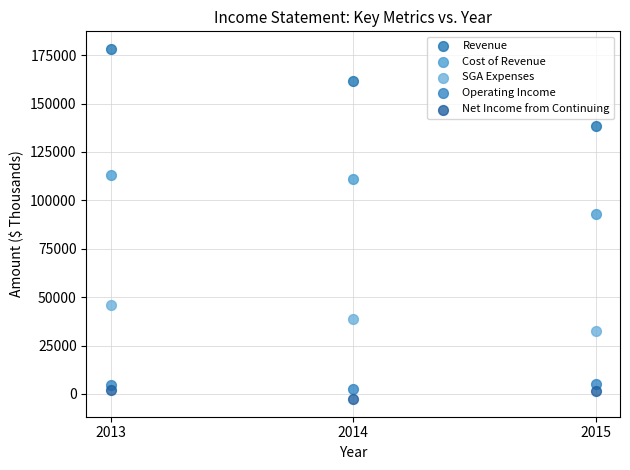

Which series has the widest spread of Y values?

Revenue